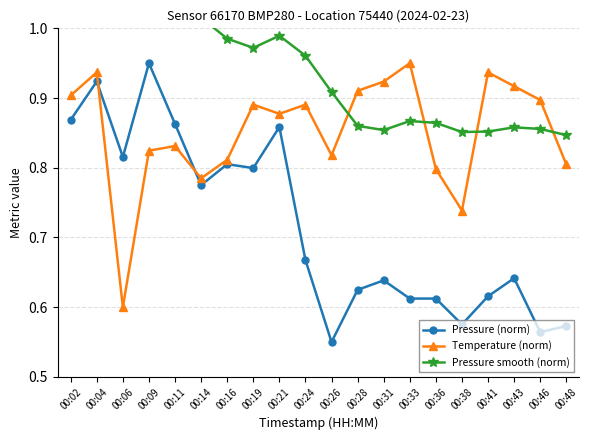

True or false: Temperature (norm) has a value of 0.8 at 00:14.

True